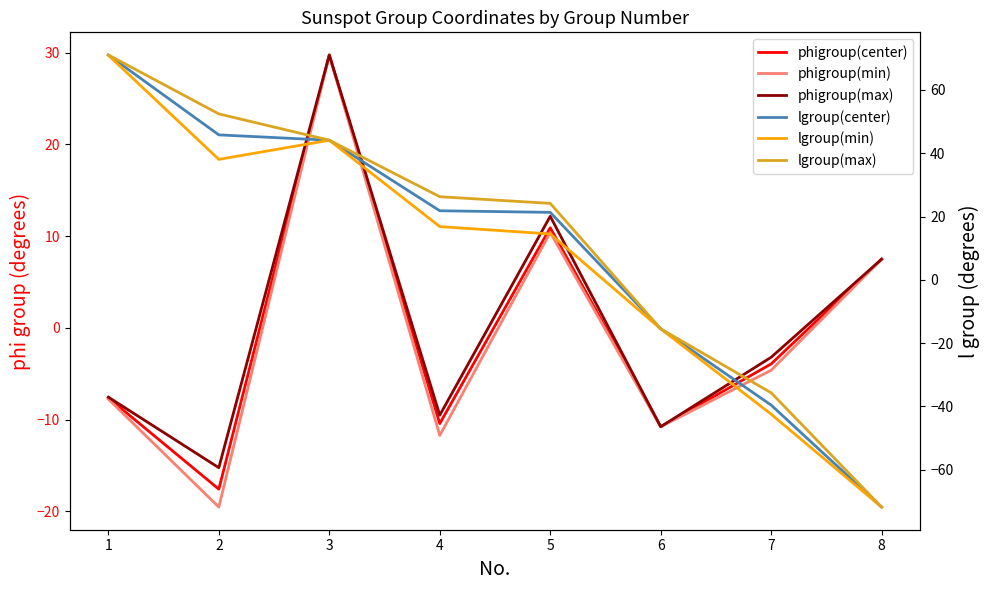

How many distinct data groups are displayed?

6